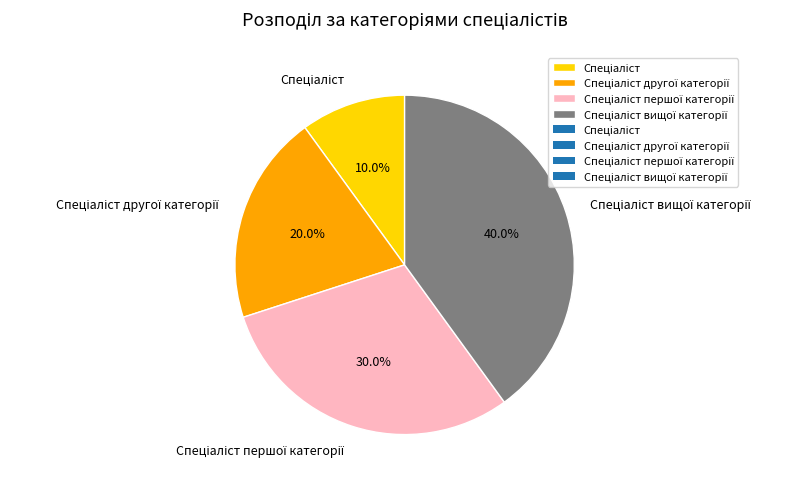

Does any single category account for the majority?

No